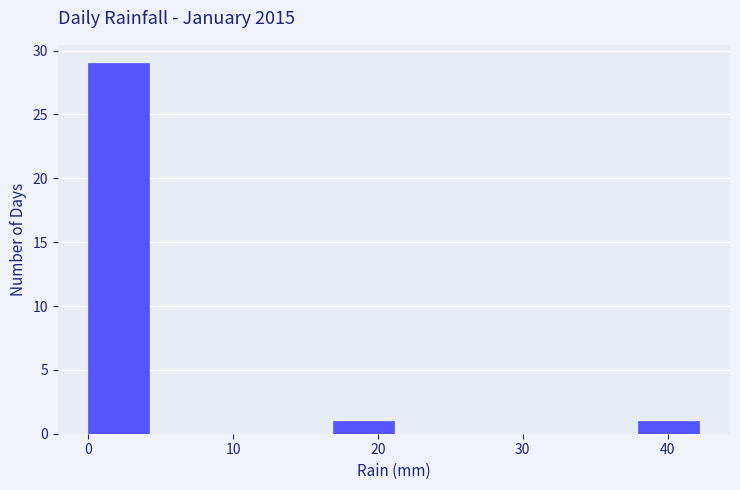

Reading left to right, list every bar in this chart as the range it spans on the x-axis followed by its height. Neither the bar edges nor the heights are printed on the chart, so give them approximately, as read against the axes.

0 to 4: 29
4 to 8: 0
8 to 13: 0
13 to 17: 0
17 to 21: 1
21 to 25: 0
25 to 30: 0
30 to 34: 0
34 to 38: 0
38 to 42: 1